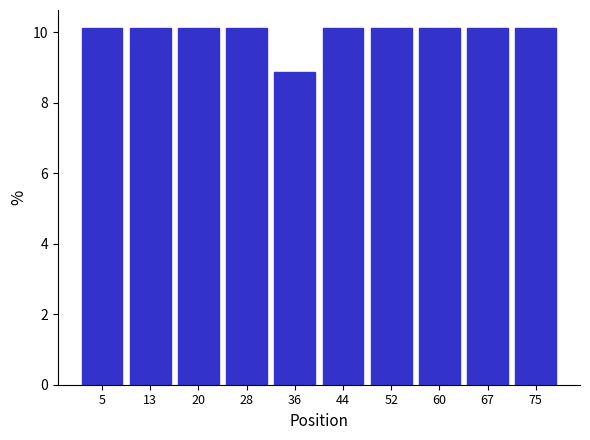

Reading left to right, transcribe this chart: for each bar, give the range it covers on the x-axis and its height. Neither the bar edges nor the heights are printed on the chart, so give them approximately, as read against the axes.

1.0 to 8.8: 10.2
8.8 to 16.6: 10.2
16.6 to 24.4: 10.2
24.4 to 32.2: 10.2
32.2 to 40.0: 8.8
40.0 to 47.8: 10.2
47.8 to 55.6: 10.2
55.6 to 63.4: 10.2
63.4 to 71.2: 10.2
71.2 to 79.0: 10.2